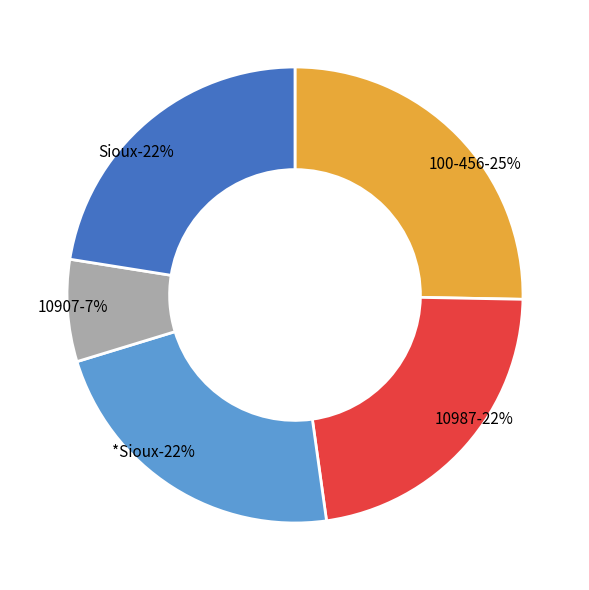

What percentage is NOT represented by 10987?

77.5%